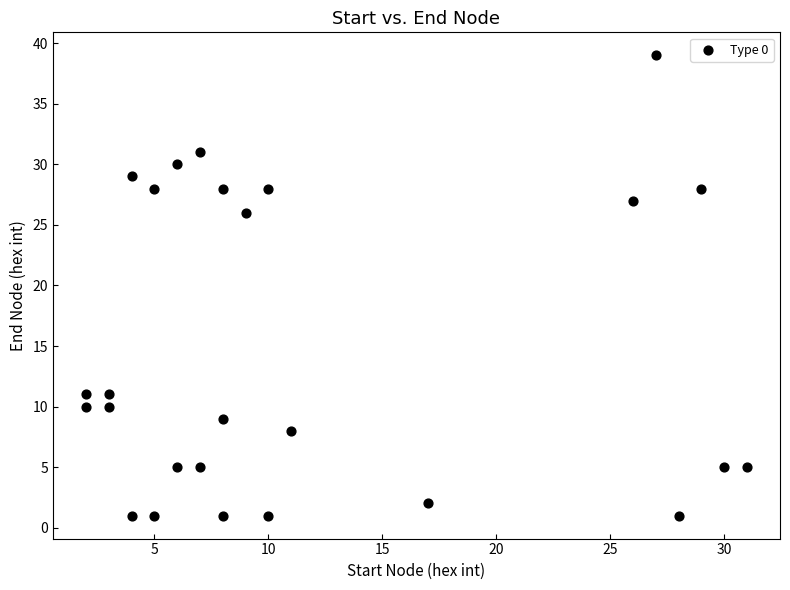

What Y value in the scatter plot is closest to 20?

26